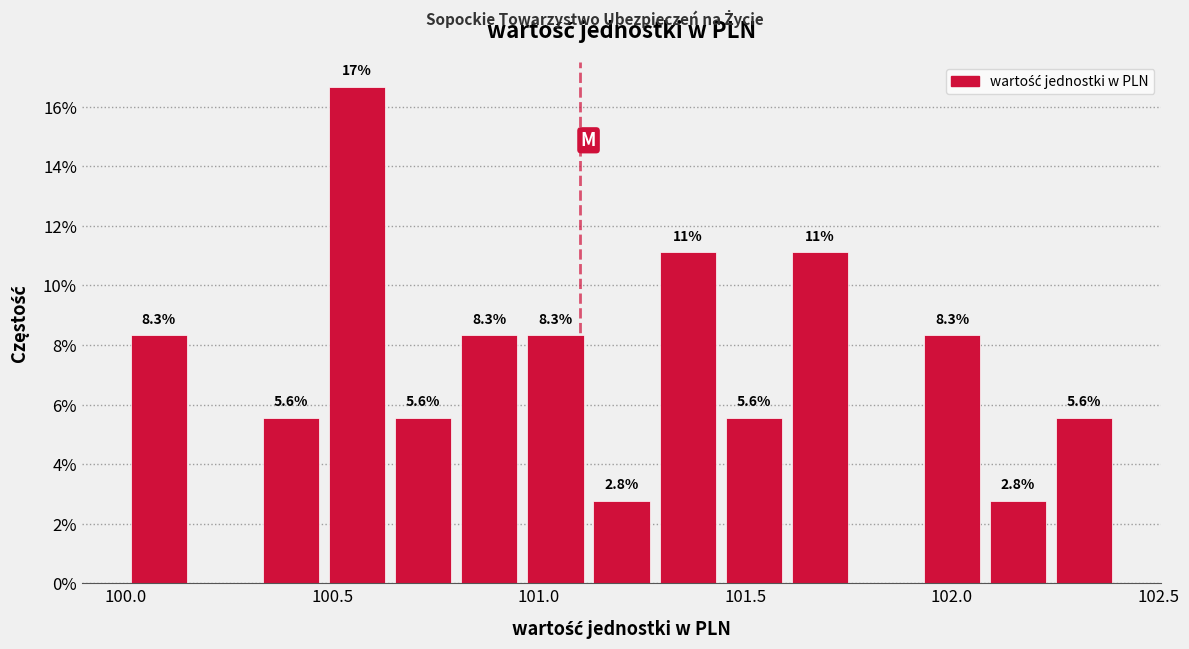

Read against the x-axis, roughly where is the centre of the tallest bar?

100.55